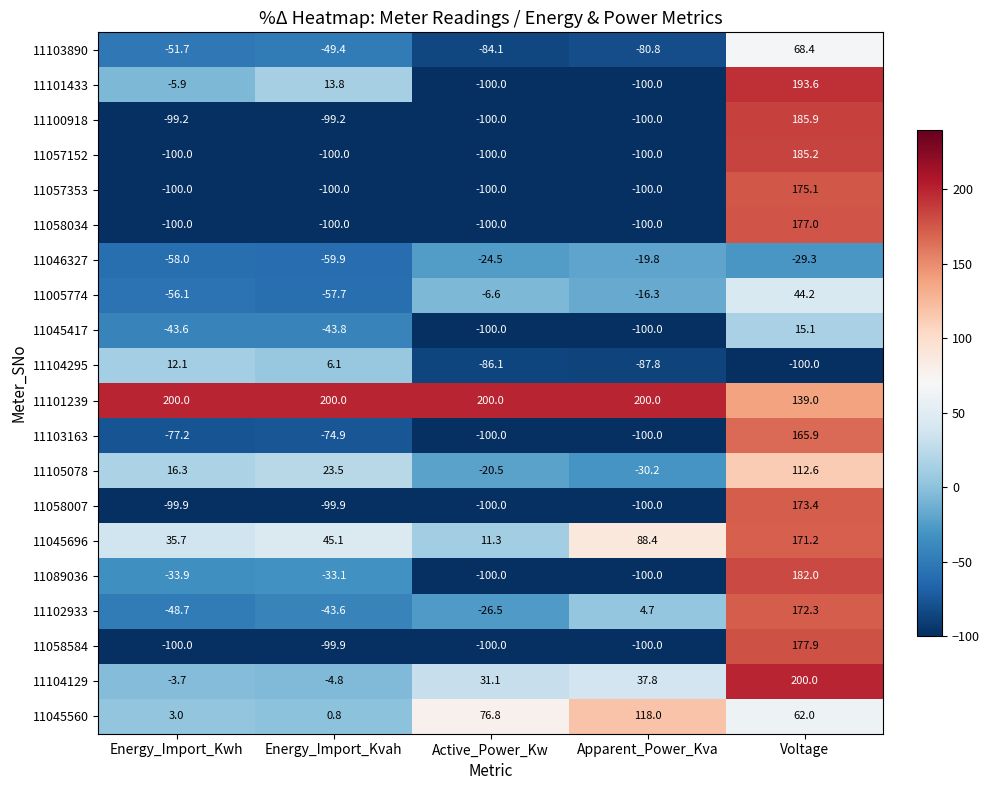

The 11005774 series shows -16.3 at Apparent_Power_Kva. True or false?

True